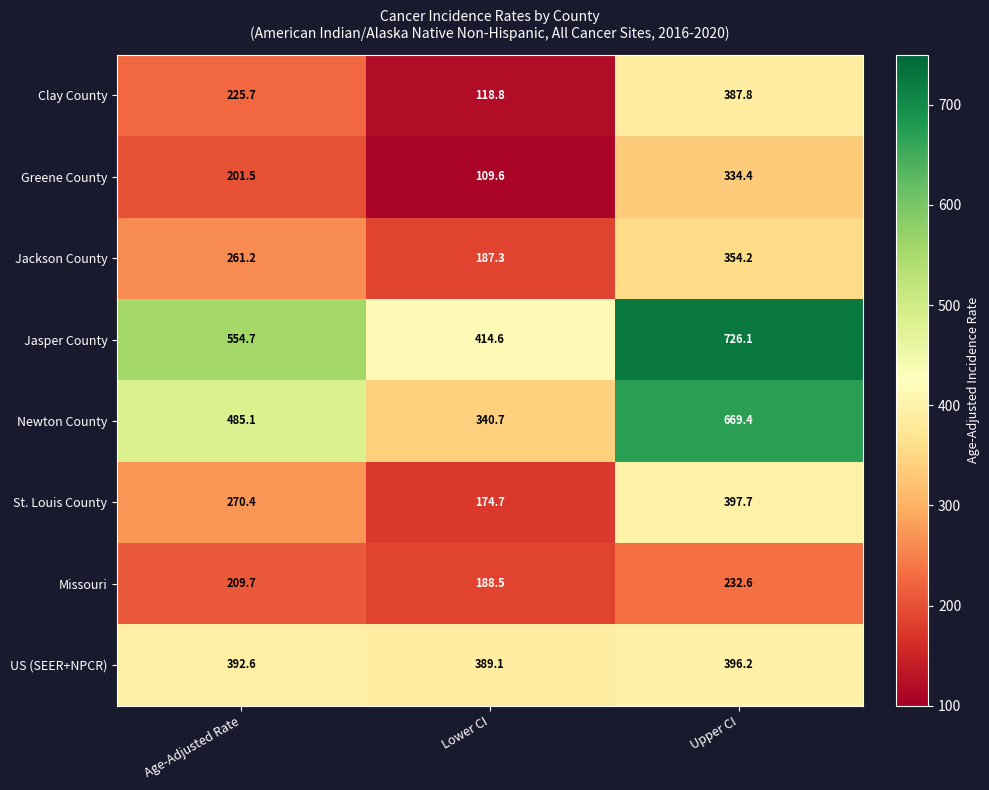

Is the value of Newton County at Age-Adjusted Rate greater than the value of St. Louis County at Upper CI?

Yes